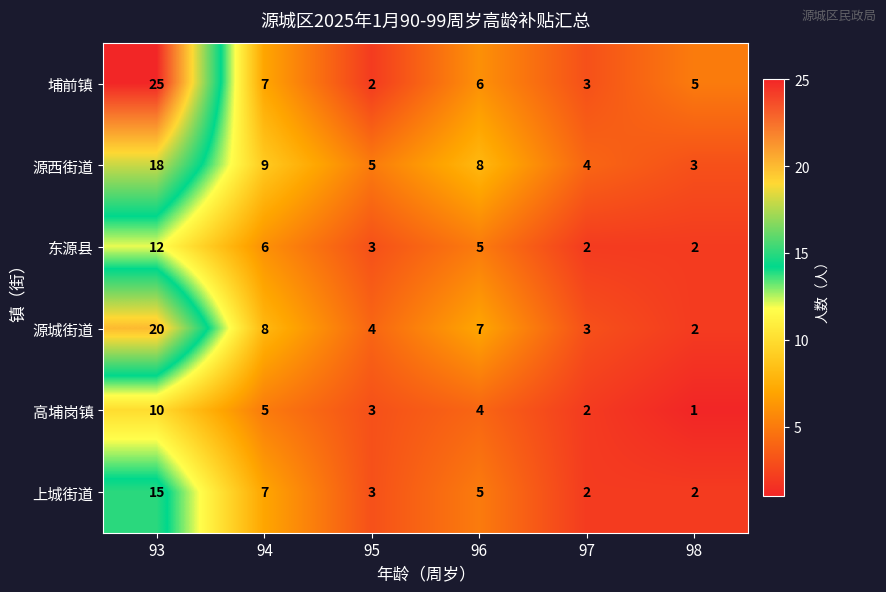

Count the number of categories in the chart.

6